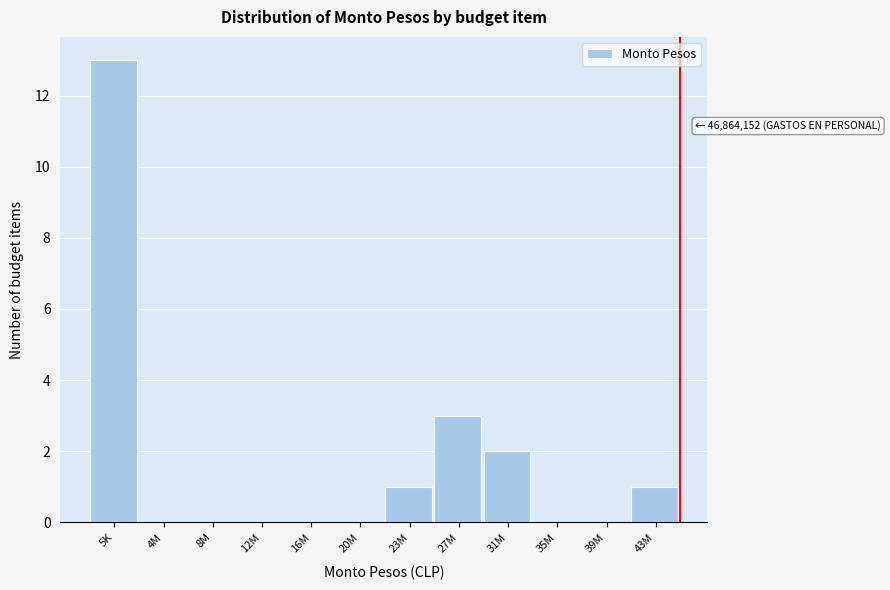

Reading left to right, extract all data points from this chart.

5K=13	4M=0	8M=0	12M=0	16M=0	20M=0	23M=1	27M=3	31M=2	35M=0	39M=0	43M=1